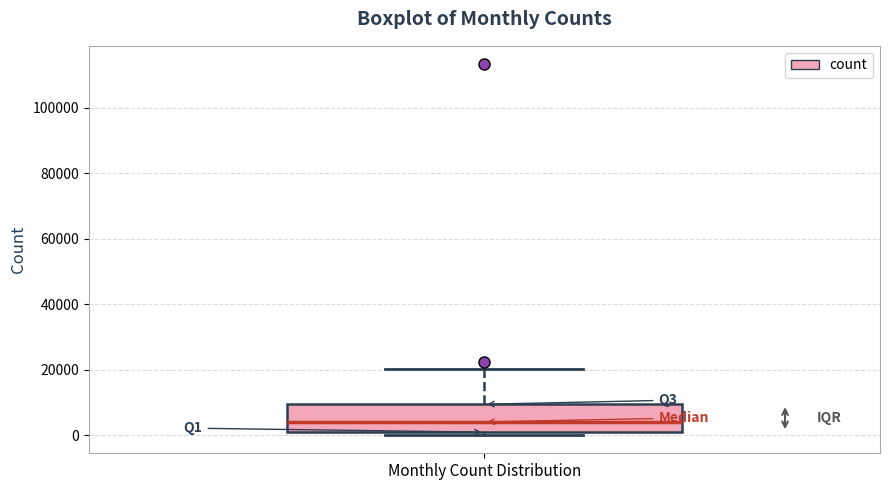

Where is the upper edge of the box for Monthly Count Distribution on the y-axis? The values are not printed on the chart, so give them approximately, as read against the axis.

10000